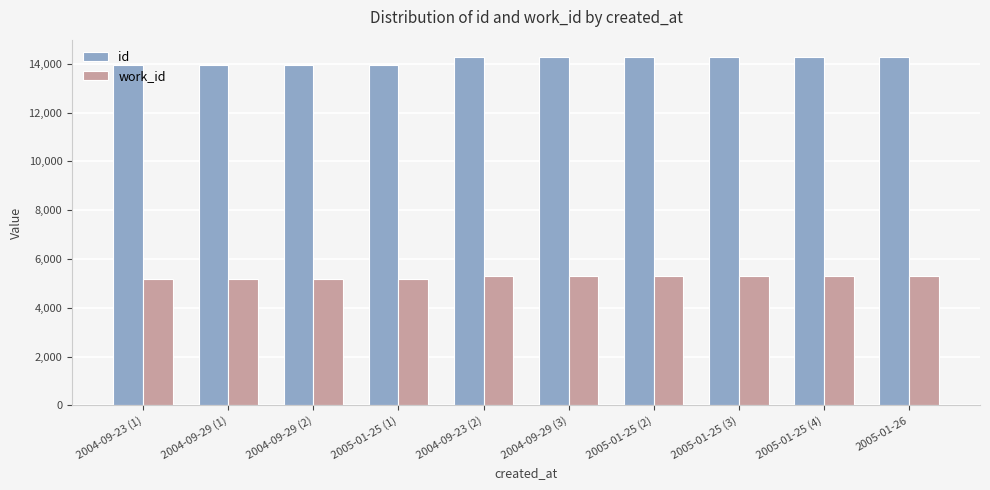

The id series shows 9581 at 2005-01-25 (3). True or false?

False